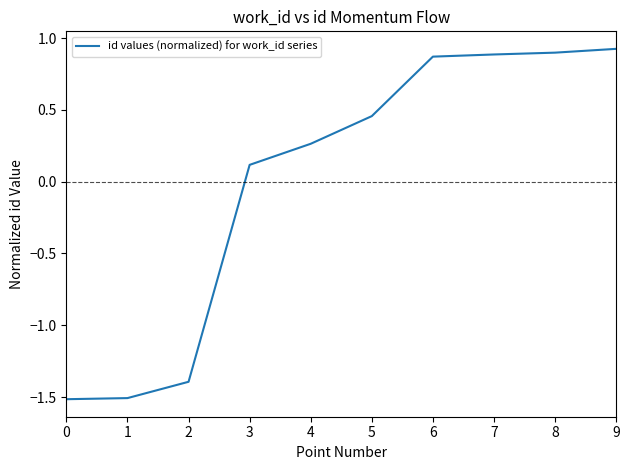

What is the change in value from 3 to 9?

+0.8